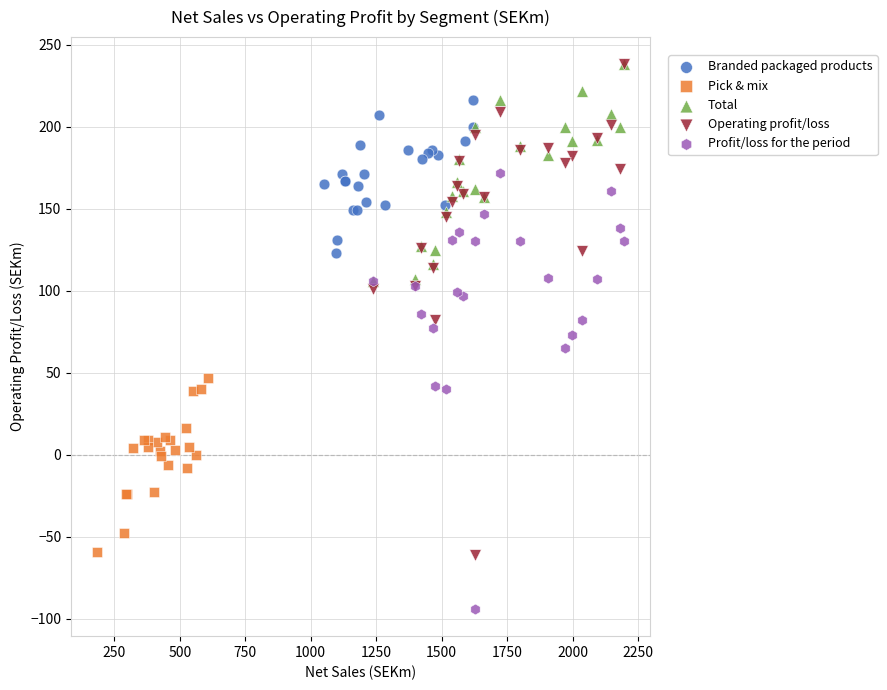

Which series has the largest Y range (max minus min)?

Operating profit/loss